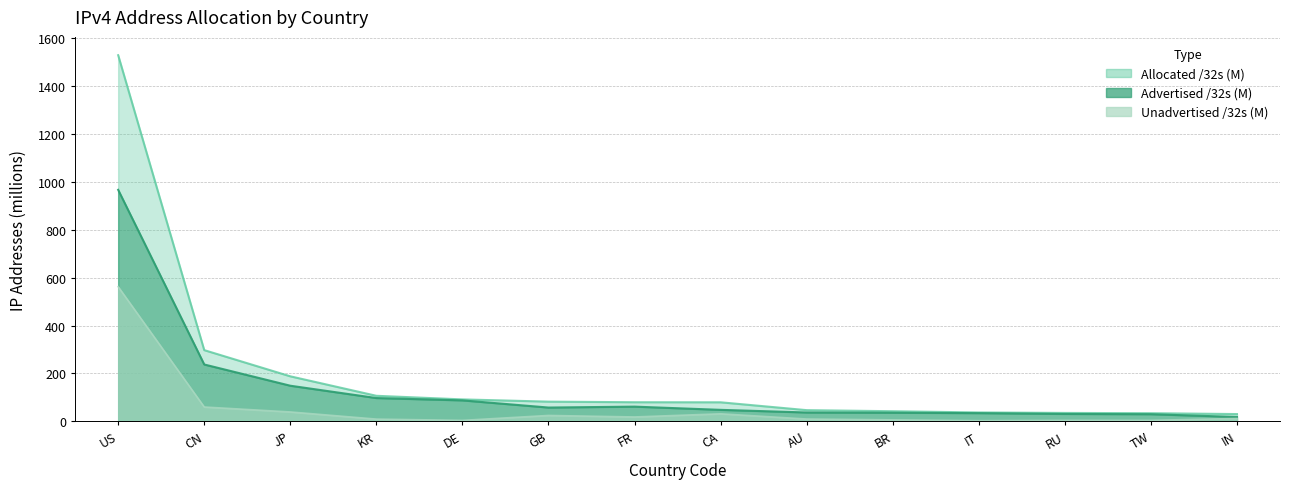

Does the chart have visible grid lines?

Yes